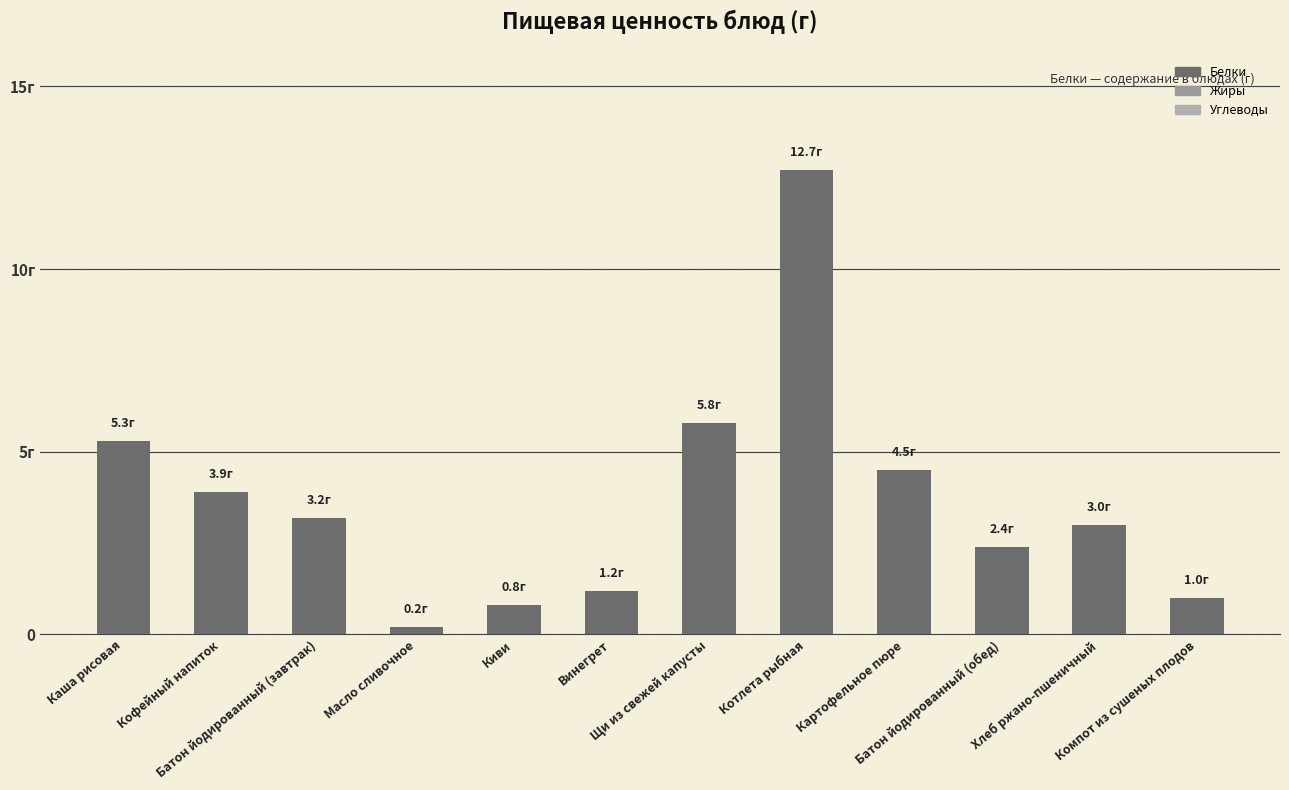

Does the chart contain any negative values?

No